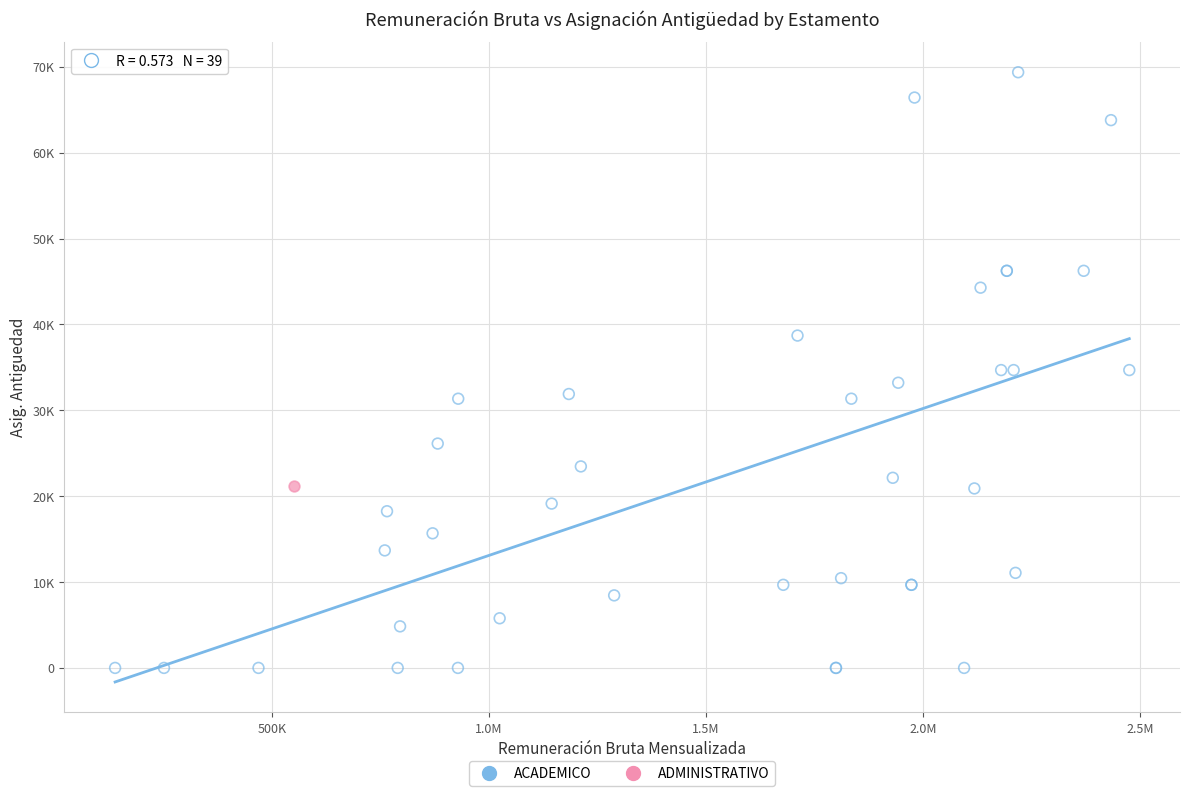

What are all the series names shown in the legend?

ACADEMICO, ADMINISTRATIVO